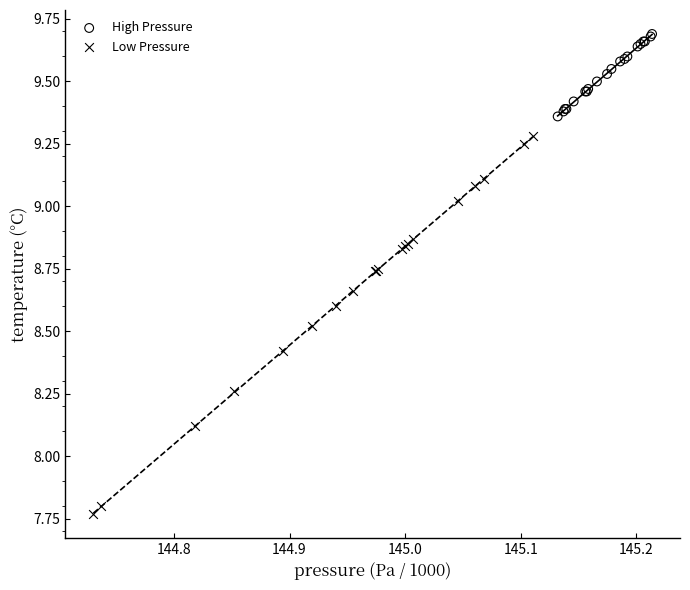

Which series has the widest spread of Y values?

Low Pressure